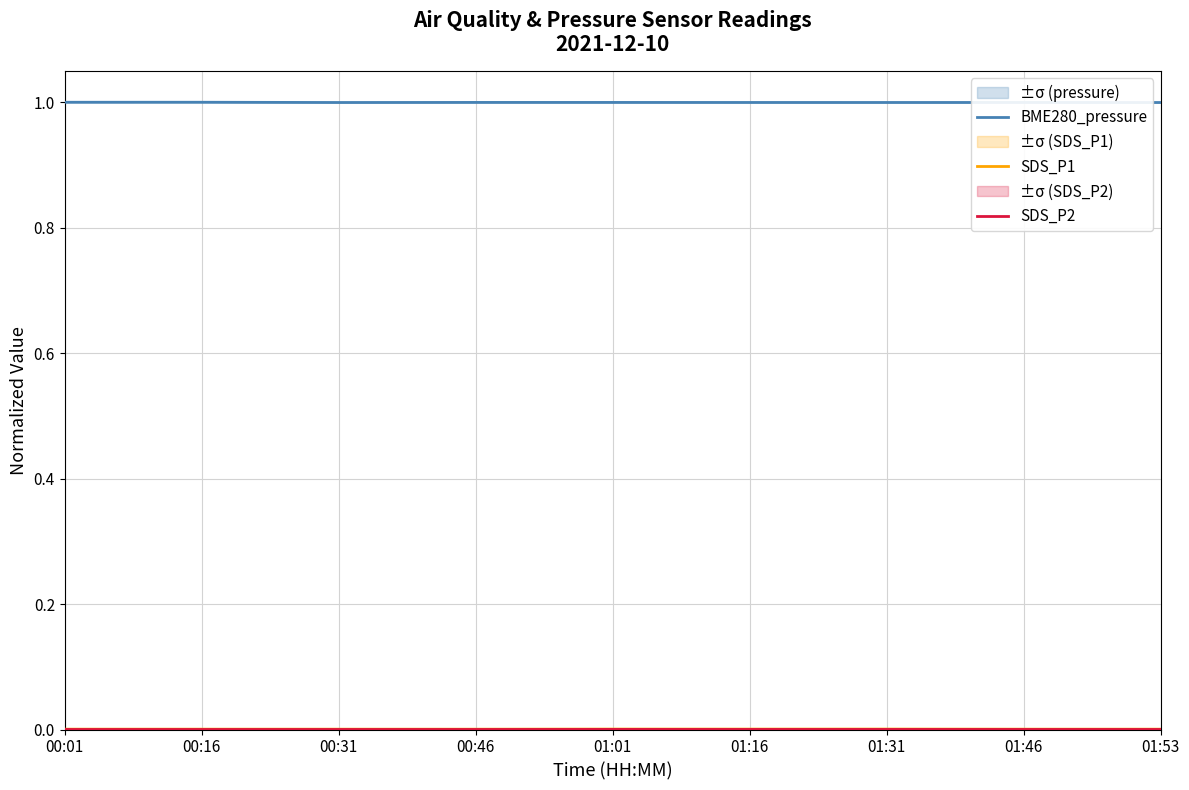

Reading left to right, transcribe all the data shown in this chart.

BME280_pressure: 1.0	1.0	1.0	1.0	1.0	1.0	1.0	1.0	1.0
SDS_P1: 0.0	0.0	0.0	0.0	0.0	0.0	0.0	0.0	0.0
SDS_P2: 0.0	0.0	0.0	0.0	0.0	0.0	0.0	0.0	0.0